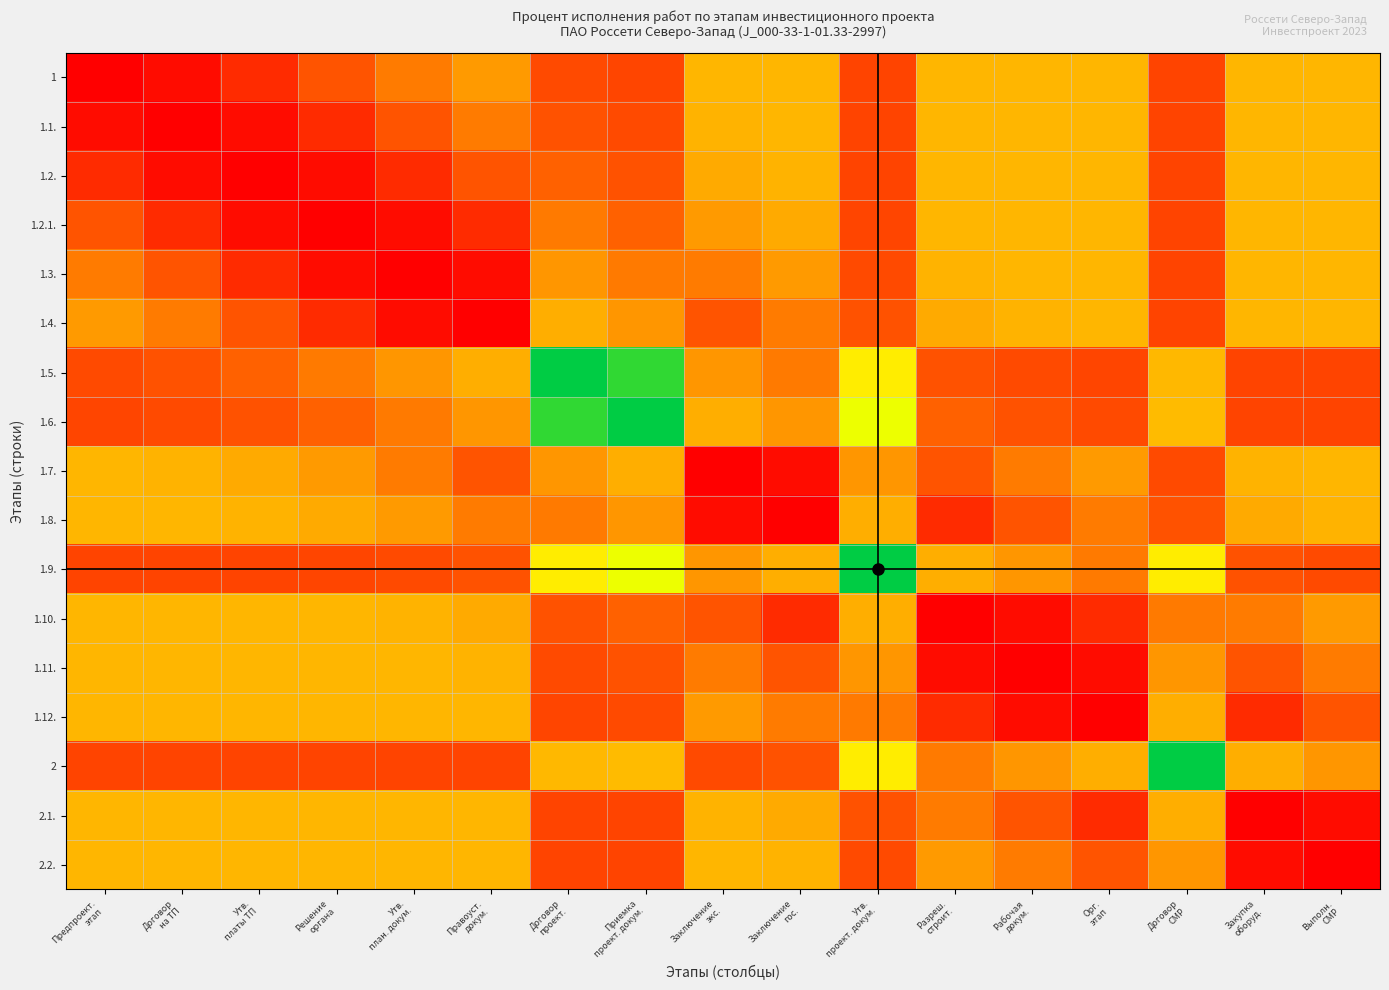

Reading right to left, what are all the values shown in this chart?

1: Выполн.
СМР=50.0	Закупка
оборуд.=50.0	Договор
СМР=20.0	Орг.
этап=50.0	Рабочая
докум.=50.0	Разреш.
строит.=50.0	Утв.
проект. докум.=20.0	Заключение
гос.=49.9	Заключение
экс.=49.6	Приемка
проект. докум.=20.7	Договор
проект.=21.9	Правоуст.
докум.=42.7	Утв.
план. докум.=35.4	Решение
органа=25.0	Утв.
платы ТП=13.2	Договор
на ТП=3.7	Предпроект.
этап=0.0
1.1.: Выполн.
СМР=50.0	Закупка
оборуд.=50.0	Договор
СМР=20.0	Орг.
этап=50.0	Рабочая
докум.=50.0	Разреш.
строит.=50.0	Утв.
проект. докум.=20.1	Заключение
гос.=49.6	Заключение
экс.=48.8	Приемка
проект. докум.=21.9	Договор
проект.=24.4	Правоуст.
докум.=35.4	Утв.
план. докум.=25.0	Решение
органа=13.2	Утв.
платы ТП=3.7	Договор
на ТП=0.0	Предпроект.
этап=3.7
1.2.: Выполн.
СМР=50.0	Закупка
оборуд.=50.0	Договор
СМР=20.0	Орг.
этап=50.0	Рабочая
докум.=50.0	Разреш.
строит.=49.9	Утв.
проект. докум.=20.2	Заключение
гос.=48.8	Заключение
экс.=46.9	Приемка
проект. докум.=24.4	Договор
проект.=28.8	Правоуст.
докум.=25.0	Утв.
план. докум.=13.2	Решение
органа=3.7	Утв.
платы ТП=0.0	Договор
на ТП=3.7	Предпроект.
этап=13.2
1.2.1.: Выполн.
СМР=50.0	Закупка
оборуд.=50.0	Договор
СМР=20.0	Орг.
этап=50.0	Рабочая
докум.=49.9	Разреш.
строит.=49.6	Утв.
проект. докум.=20.7	Заключение
гос.=46.9	Заключение
экс.=42.7	Приемка
проект. докум.=28.8	Договор
проект.=35.0	Правоуст.
докум.=13.2	Утв.
план. докум.=3.7	Решение
органа=0.0	Утв.
платы ТП=3.7	Договор
на ТП=13.2	Предпроект.
этап=25.0
1.3.: Выполн.
СМР=50.0	Закупка
оборуд.=50.0	Договор
СМР=20.0	Орг.
этап=49.9	Рабочая
докум.=49.6	Разреш.
строит.=48.8	Утв.
проект. докум.=21.9	Заключение
гос.=42.7	Заключение
экс.=35.4	Приемка
проект. докум.=35.0	Договор
проект.=42.1	Правоуст.
докум.=3.7	Утв.
план. докум.=0.0	Решение
органа=3.7	Утв.
платы ТП=13.2	Договор
на ТП=25.0	Предпроект.
этап=35.4
1.4.: Выполн.
СМР=50.0	Закупка
оборуд.=50.0	Договор
СМР=20.1	Орг.
этап=49.6	Рабочая
докум.=48.8	Разреш.
строит.=46.9	Утв.
проект. докум.=24.4	Заключение
гос.=35.4	Заключение
экс.=25.0	Приемка
проект. докум.=42.1	Договор
проект.=47.8	Правоуст.
докум.=0.0	Утв.
план. докум.=3.7	Решение
органа=13.2	Утв.
платы ТП=25.0	Договор
на ТП=35.4	Предпроект.
этап=42.7
1.5.: Выполн.
СМР=20.0	Закупка
оборуд.=20.1	Договор
СМР=50.4	Орг.
этап=20.7	Рабочая
докум.=21.9	Разреш.
строит.=24.4	Утв.
проект. докум.=64.6	Заключение
гос.=35.0	Заключение
экс.=42.1	Приемка
проект. докум.=96.3	Договор
проект.=100.0	Правоуст.
докум.=47.8	Утв.
план. докум.=42.1	Решение
органа=35.0	Утв.
платы ТП=28.8	Договор
на ТП=24.4	Предпроект.
этап=21.9
1.6.: Выполн.
СМР=20.1	Закупка
оборуд.=20.2	Договор
СМР=51.2	Орг.
этап=21.9	Рабочая
докум.=24.4	Разреш.
строит.=28.8	Утв.
проект. докум.=75.0	Заключение
гос.=42.1	Заключение
экс.=47.8	Приемка
проект. докум.=100.0	Договор
проект.=96.3	Правоуст.
докум.=42.1	Утв.
план. докум.=35.0	Решение
органа=28.8	Утв.
платы ТП=24.4	Договор
на ТП=21.9	Предпроект.
этап=20.7
1.7.: Выполн.
СМР=49.6	Закупка
оборуд.=48.8	Договор
СМР=21.9	Орг.
этап=42.7	Рабочая
докум.=35.4	Разреш.
строит.=25.0	Утв.
проект. докум.=42.1	Заключение
гос.=3.7	Заключение
экс.=0.0	Приемка
проект. докум.=47.8	Договор
проект.=42.1	Правоуст.
докум.=25.0	Утв.
план. докум.=35.4	Решение
органа=42.7	Утв.
платы ТП=46.9	Договор
на ТП=48.8	Предпроект.
этап=49.6
1.8.: Выполн.
СМР=48.8	Закупка
оборуд.=46.9	Договор
СМР=24.4	Орг.
этап=35.4	Рабочая
докум.=25.0	Разреш.
строит.=13.2	Утв.
проект. докум.=47.8	Заключение
гос.=0.0	Заключение
экс.=3.7	Приемка
проект. докум.=42.1	Договор
проект.=35.0	Правоуст.
докум.=35.4	Утв.
план. докум.=42.7	Решение
органа=46.9	Утв.
платы ТП=48.8	Договор
на ТП=49.6	Предпроект.
этап=49.9
1.9.: Выполн.
СМР=21.9	Закупка
оборуд.=24.4	Договор
СМР=64.6	Орг.
этап=35.0	Рабочая
докум.=42.1	Разреш.
строит.=47.8	Утв.
проект. докум.=100.0	Заключение
гос.=47.8	Заключение
экс.=42.1	Приемка
проект. докум.=75.0	Договор
проект.=64.6	Правоуст.
докум.=24.4	Утв.
план. докум.=21.9	Решение
органа=20.7	Утв.
платы ТП=20.2	Договор
на ТП=20.1	Предпроект.
этап=20.0
1.10.: Выполн.
СМР=42.7	Закупка
оборуд.=35.4	Договор
СМР=35.0	Орг.
этап=13.2	Рабочая
докум.=3.7	Разреш.
строит.=0.0	Утв.
проект. докум.=47.8	Заключение
гос.=13.2	Заключение
экс.=25.0	Приемка
проект. докум.=28.8	Договор
проект.=24.4	Правоуст.
докум.=46.9	Утв.
план. докум.=48.8	Решение
органа=49.6	Утв.
платы ТП=49.9	Договор
на ТП=50.0	Предпроект.
этап=50.0
1.11.: Выполн.
СМР=35.4	Закупка
оборуд.=25.0	Договор
СМР=42.1	Орг.
этап=3.7	Рабочая
докум.=0.0	Разреш.
строит.=3.7	Утв.
проект. докум.=42.1	Заключение
гос.=25.0	Заключение
экс.=35.4	Приемка
проект. докум.=24.4	Договор
проект.=21.9	Правоуст.
докум.=48.8	Утв.
план. докум.=49.6	Решение
органа=49.9	Утв.
платы ТП=50.0	Договор
на ТП=50.0	Предпроект.
этап=50.0
1.12.: Выполн.
СМР=25.0	Закупка
оборуд.=13.2	Договор
СМР=47.8	Орг.
этап=0.0	Рабочая
докум.=3.7	Разреш.
строит.=13.2	Утв.
проект. докум.=35.0	Заключение
гос.=35.4	Заключение
экс.=42.7	Приемка
проект. докум.=21.9	Договор
проект.=20.7	Правоуст.
докум.=49.6	Утв.
план. докум.=49.9	Решение
органа=50.0	Утв.
платы ТП=50.0	Договор
на ТП=50.0	Предпроект.
этап=50.0
2: Выполн.
СМР=42.1	Закупка
оборуд.=47.8	Договор
СМР=100.0	Орг.
этап=47.8	Рабочая
докум.=42.1	Разреш.
строит.=35.0	Утв.
проект. докум.=64.6	Заключение
гос.=24.4	Заключение
экс.=21.9	Приемка
проект. докум.=51.2	Договор
проект.=50.4	Правоуст.
докум.=20.1	Утв.
план. докум.=20.0	Решение
органа=20.0	Утв.
платы ТП=20.0	Договор
на ТП=20.0	Предпроект.
этап=20.0
2.1.: Выполн.
СМР=3.7	Закупка
оборуд.=0.0	Договор
СМР=47.8	Орг.
этап=13.2	Рабочая
докум.=25.0	Разреш.
строит.=35.4	Утв.
проект. докум.=24.4	Заключение
гос.=46.9	Заключение
экс.=48.8	Приемка
проект. докум.=20.2	Договор
проект.=20.1	Правоуст.
докум.=50.0	Утв.
план. докум.=50.0	Решение
органа=50.0	Утв.
платы ТП=50.0	Договор
на ТП=50.0	Предпроект.
этап=50.0
2.2.: Выполн.
СМР=0.0	Закупка
оборуд.=3.7	Договор
СМР=42.1	Орг.
этап=25.0	Рабочая
докум.=35.4	Разреш.
строит.=42.7	Утв.
проект. докум.=21.9	Заключение
гос.=48.8	Заключение
экс.=49.6	Приемка
проект. докум.=20.1	Договор
проект.=20.0	Правоуст.
докум.=50.0	Утв.
план. докум.=50.0	Решение
органа=50.0	Утв.
платы ТП=50.0	Договор
на ТП=50.0	Предпроект.
этап=50.0